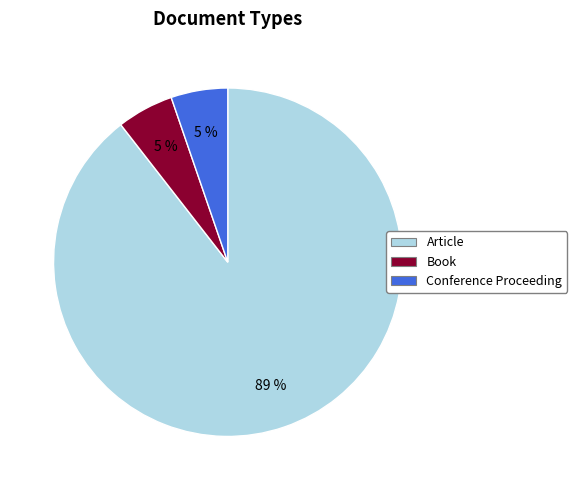

What is the ratio of the value at Conference Proceeding to the value at Article?

0.1